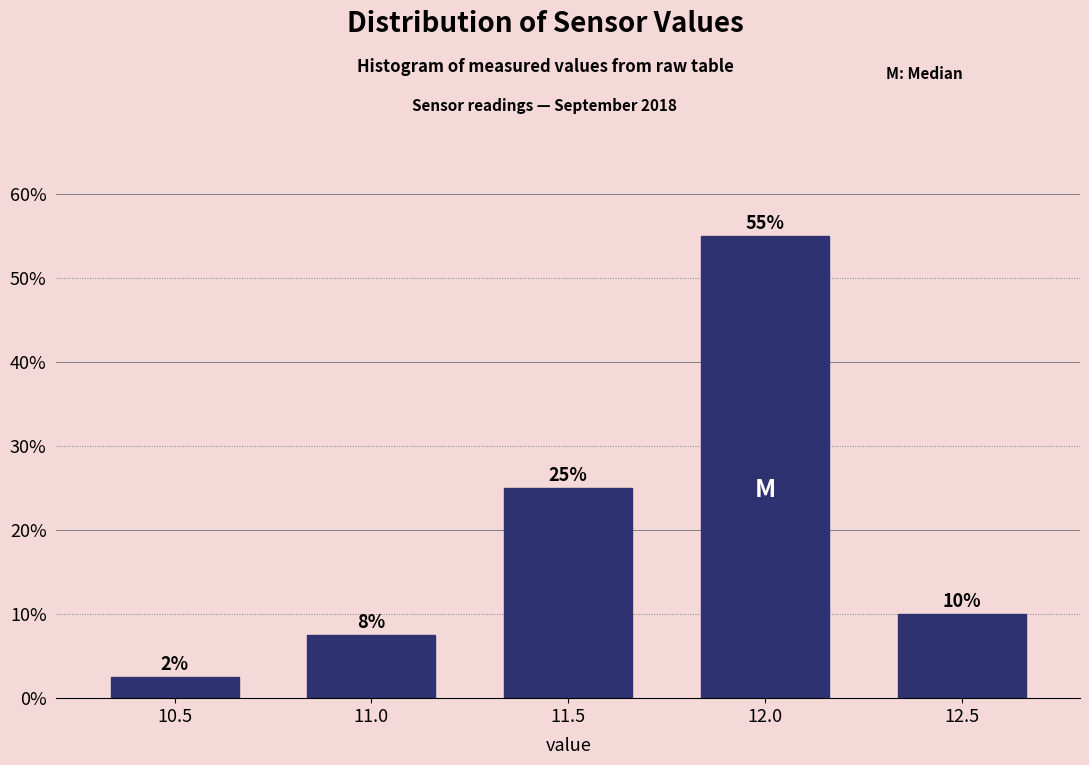

What position from the right is 11.5?

3